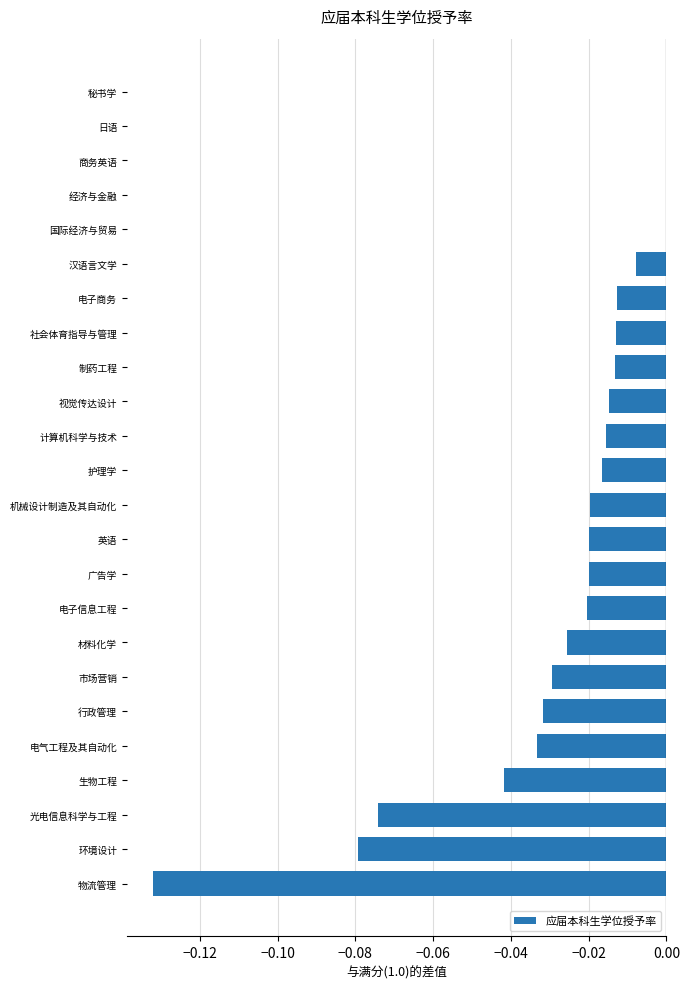

Is it true that the value at 制药工程 is -0.0?

True